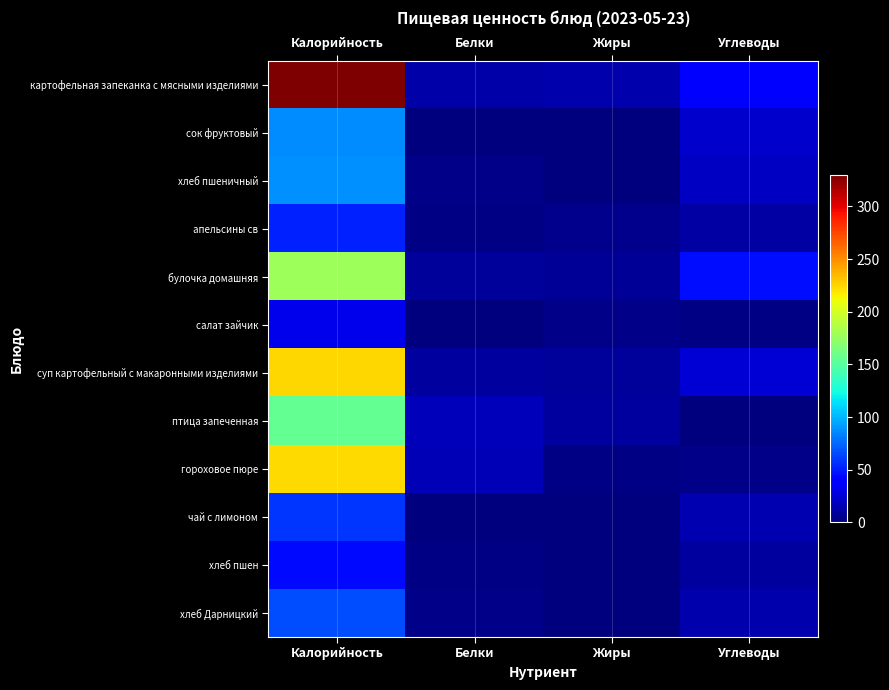

Reading right to left, transcribe all the data shown in this chart.

картофельная запеканка с мясными изделиями: Углеводы=37.1	Жиры=13.6	Белки=12.5	Калорийность=329.5
сок фруктовый: Углеводы=22.2	Жиры=0.3	Белки=0.3	Калорийность=86.4
хлеб пшеничный: Углеводы=19.7	Жиры=0.3	Белки=3.0	Калорийность=88.8
апельсины св: Углеводы=10.3	Жиры=4.5	Белки=1.3	Калорийность=52.0
булочка домашняя: Углеводы=46.0	Жиры=6.6	Белки=9.0	Калорийность=178.0
салат зайчик: Углеводы=2.3	Жиры=3.0	Белки=1.0	Калорийность=31.0
суп картофельный с макаронными изделиями: Углеводы=25.2	Жиры=8.2	Белки=9.9	Калорийность=224.0
птица запеченная: Углеводы=0.1	Жиры=9.7	Белки=16.9	Калорийность=155.1
гороховое пюре: Углеводы=3.6	Жиры=2.5	Белки=16.3	Калорийность=222.8
чай с лимоном: Углеводы=15.2	Жиры=0.1	Белки=0.2	Калорийность=58.6
хлеб пшен: Углеводы=10.0	Жиры=0.0	Белки=1.5	Калорийность=44.5
хлеб Дарницкий: Углеводы=13.7	Жиры=0.5	Белки=2.6	Калорийность=66.2